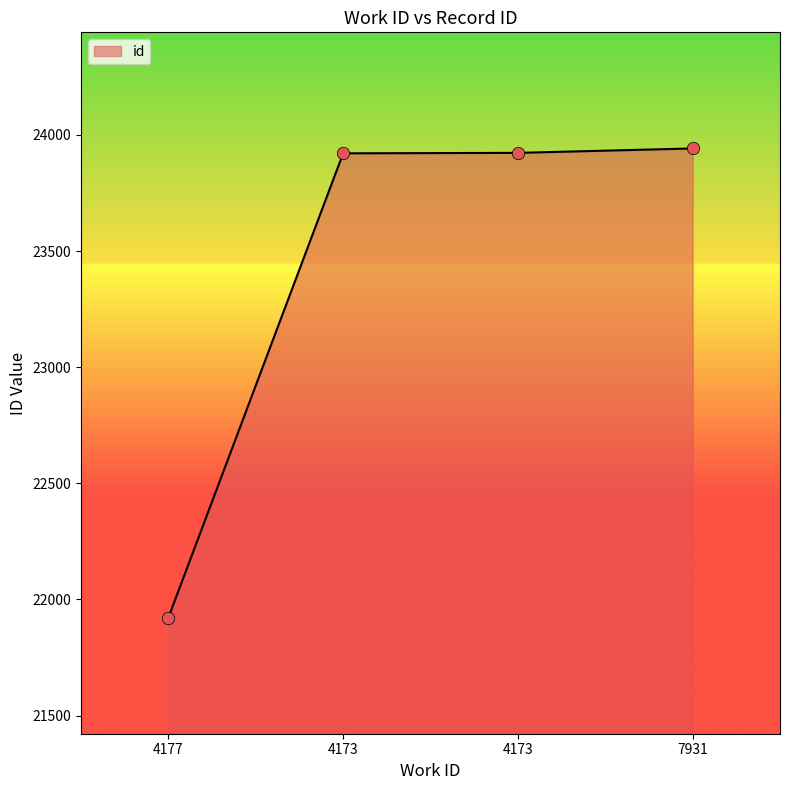

What is the ratio of the value at 7931 to the value at 4177?

1.1